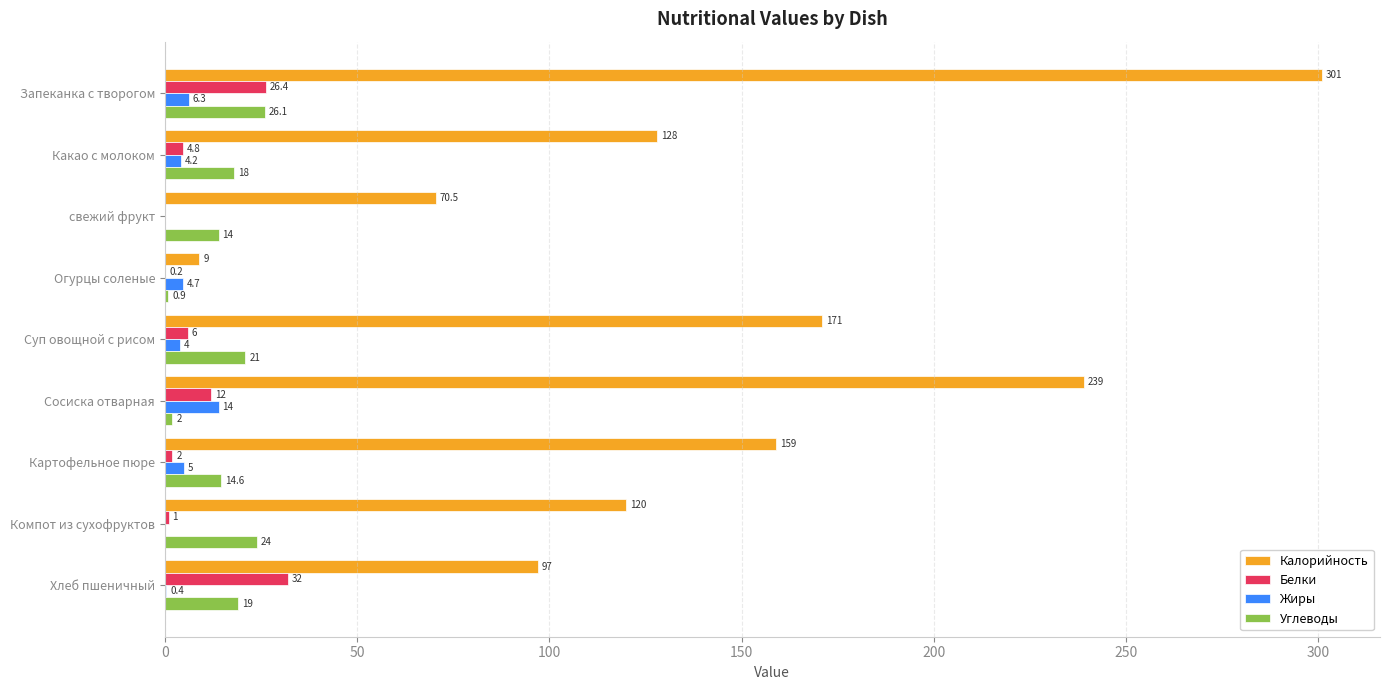

Where is Белки nearest to the value 16?

Сосиска отварная